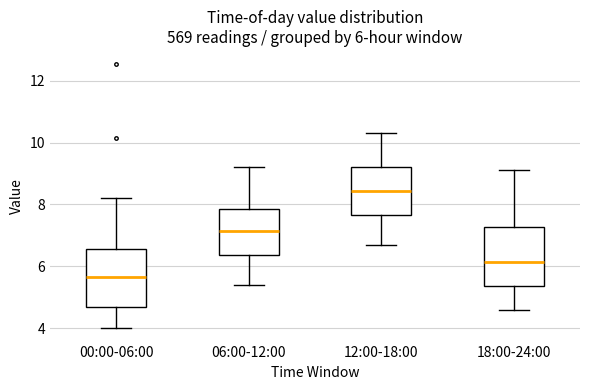

Which box has the highest median line?

12:00-18:00